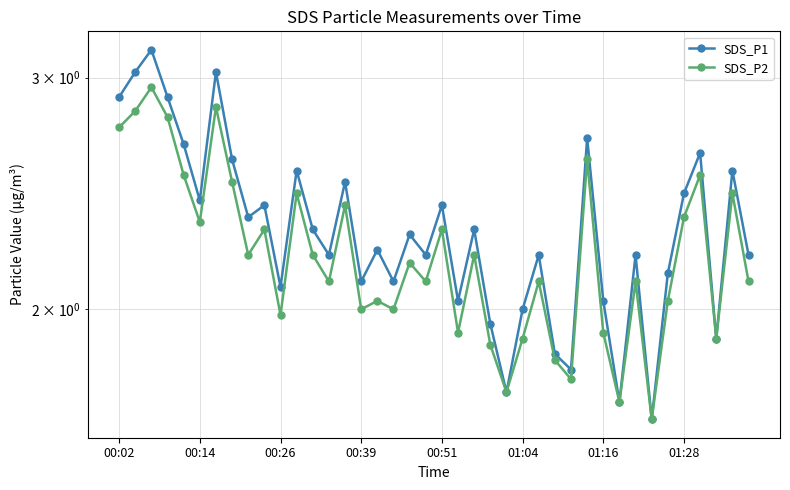

Rank the series by their maximum value, from lowest to highest.

SDS_P2, SDS_P1